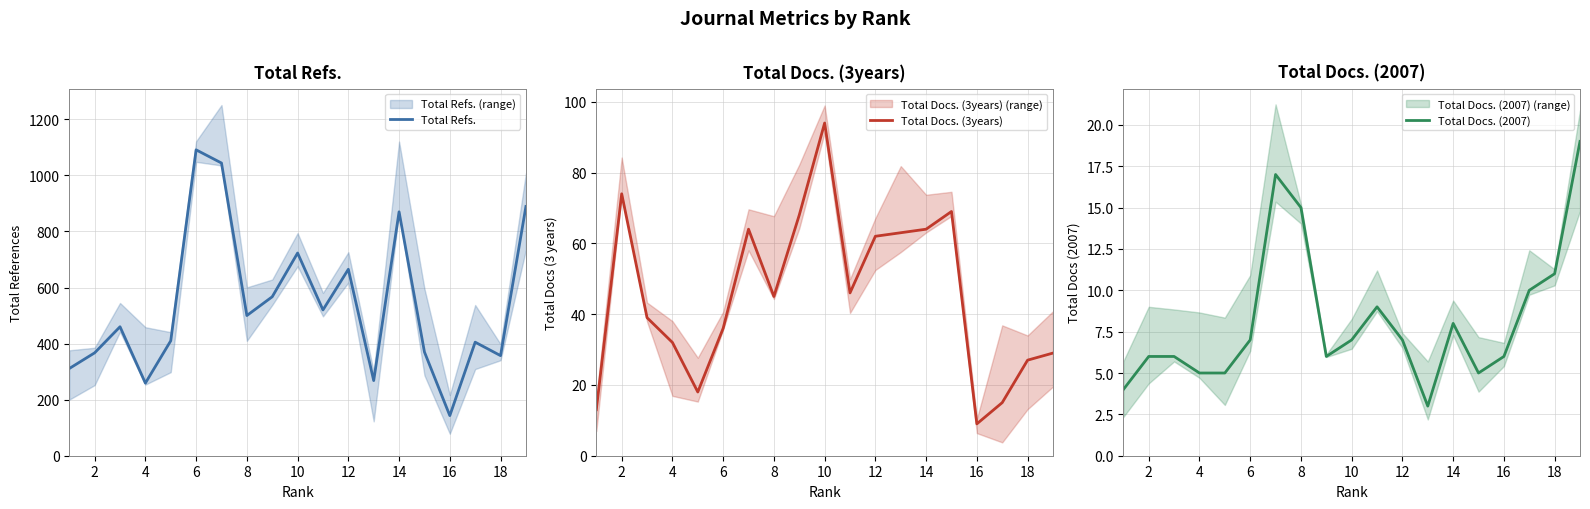

What is the maximum value for Total Refs.?

1091